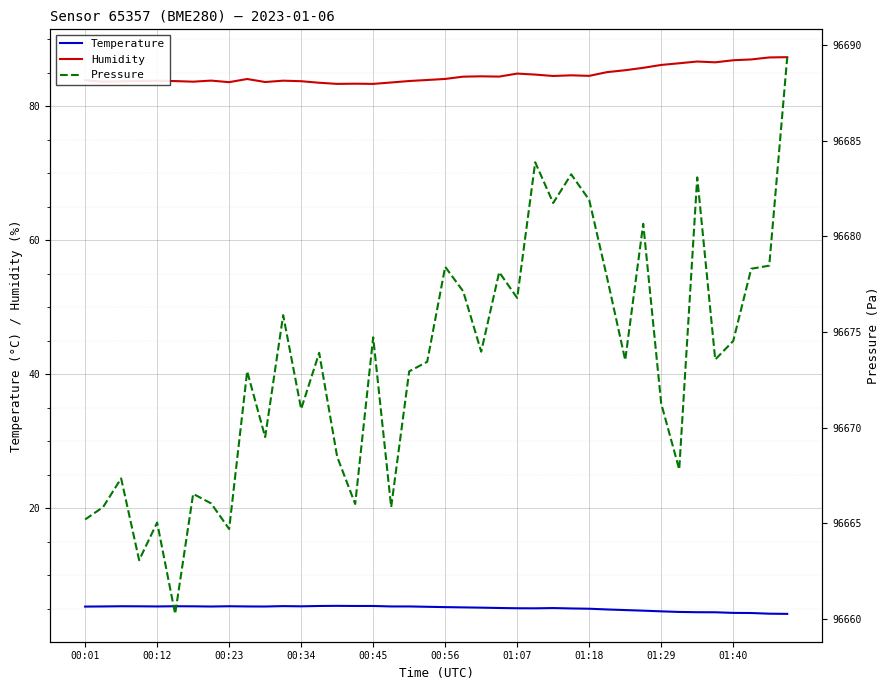

True or false: Humidity and Temperature intersect in this chart.

False